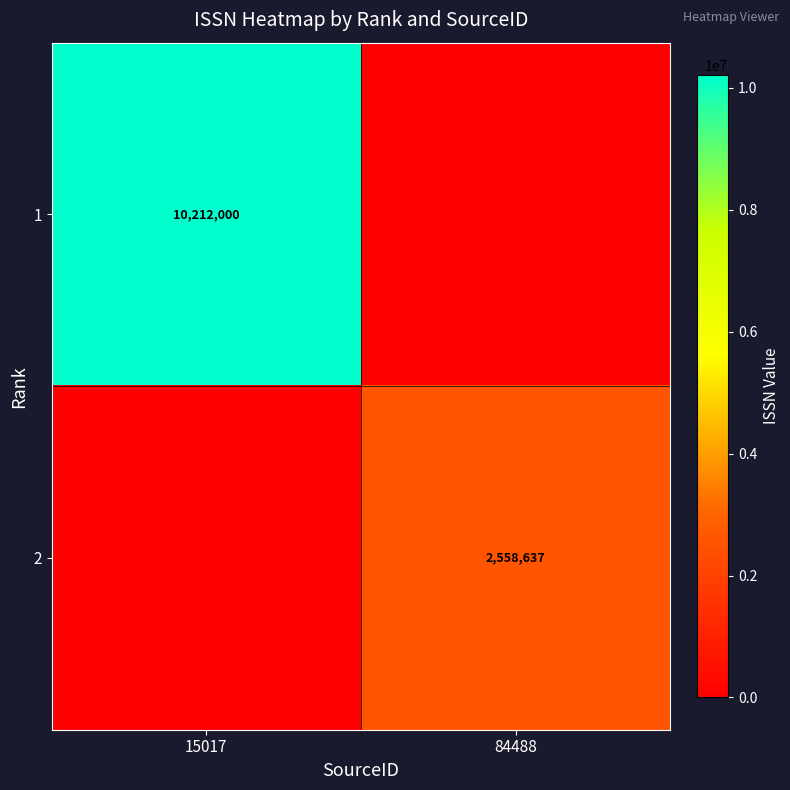

True or false: 1 has a value of 15250604 at 15017.

False